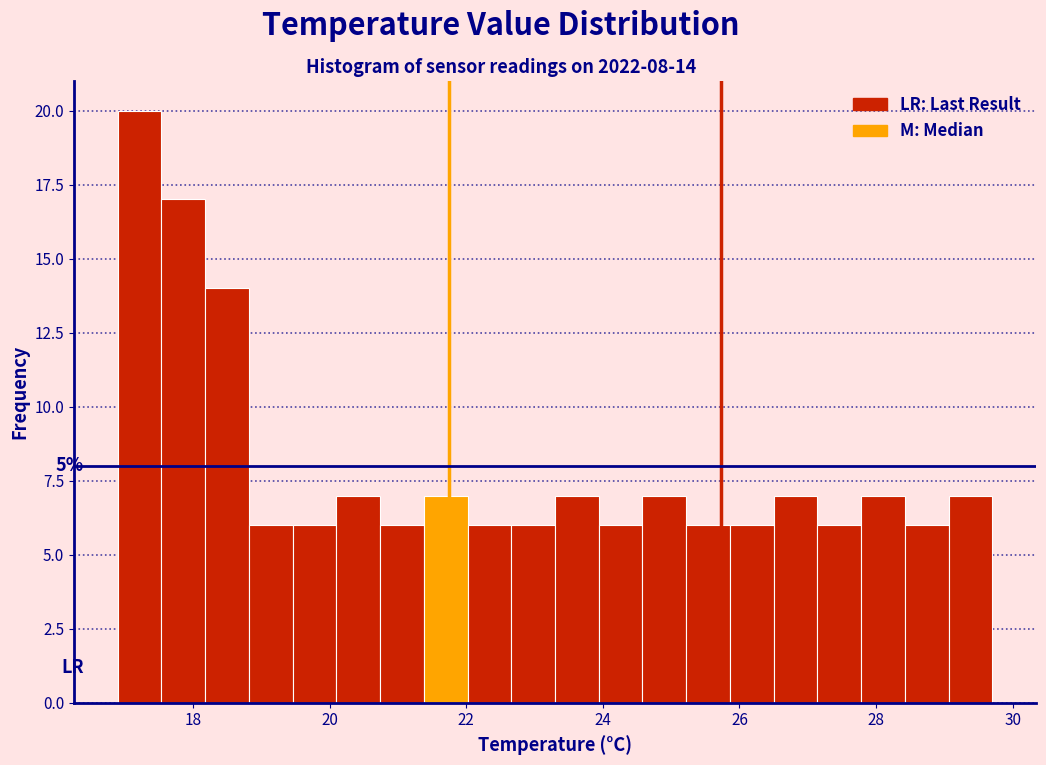

Read against the x-axis, roughly where is the centre of the tallest bar?

17.2